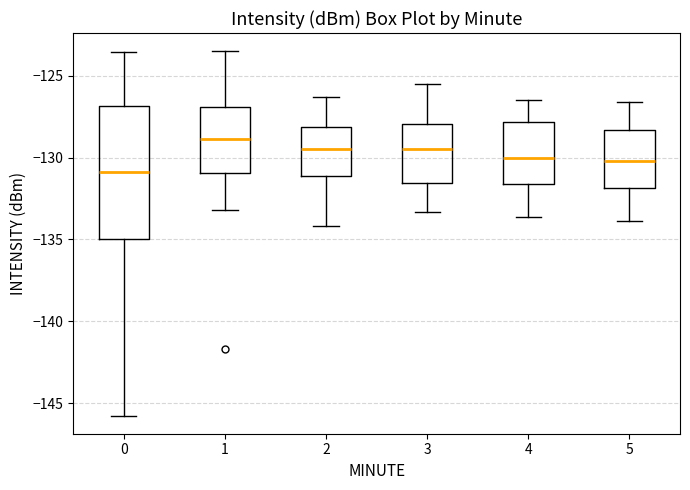

Reading left to right, transcribe this box plot: for each box, give where its median line is, the range the box spans, and where its two whiskers end, as read against the y-axis. The values are not printed on the chart, so give them approximately, as read against the axis.

0: median -131.0, box -135.0 to -127.0, whiskers -145.5 to -123.5
1: median -129.0, box -131.0 to -127.0, whiskers -133.0 to -123.5
2: median -129.5, box -131.0 to -128.0, whiskers -134.0 to -126.5
3: median -129.5, box -131.5 to -128.0, whiskers -133.5 to -125.5
4: median -130.0, box -131.5 to -128.0, whiskers -133.5 to -126.5
5: median -130.0, box -132.0 to -128.5, whiskers -134.0 to -126.5